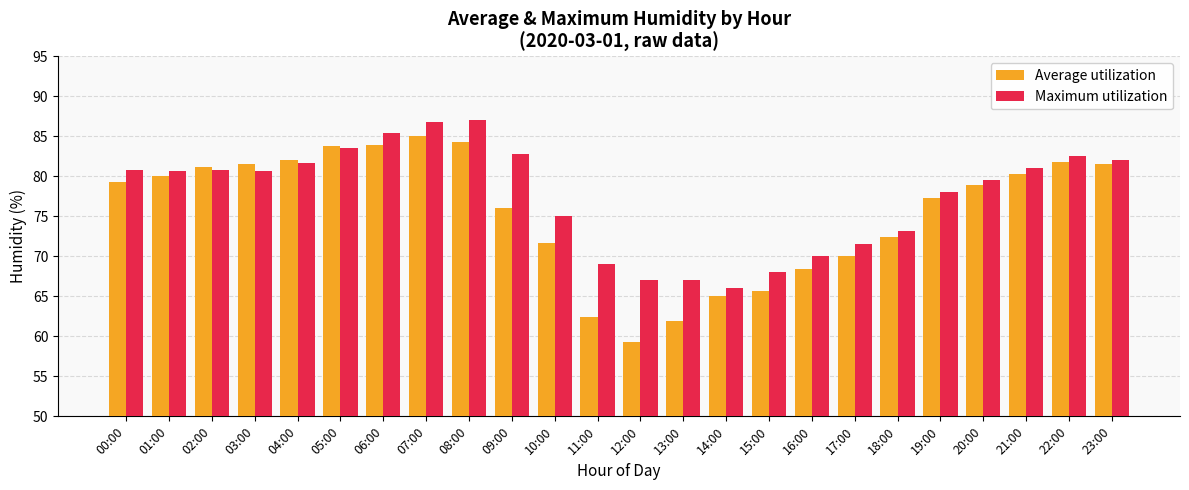

Rank the series by their maximum value, from lowest to highest.

Average utilization, Maximum utilization